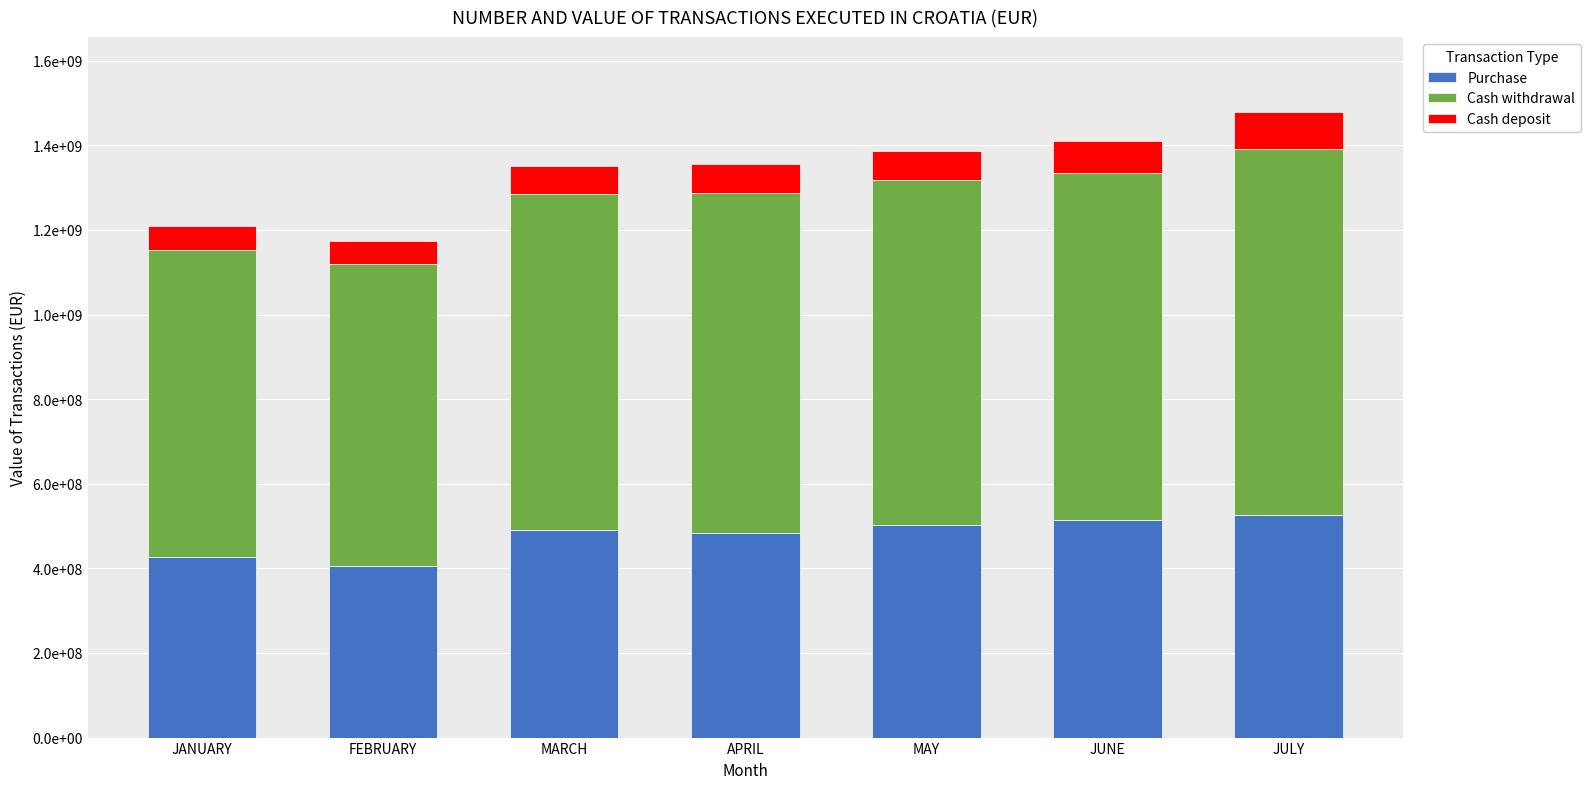

The value of Cash withdrawal at MARCH is 795821991.5. True or false?

True